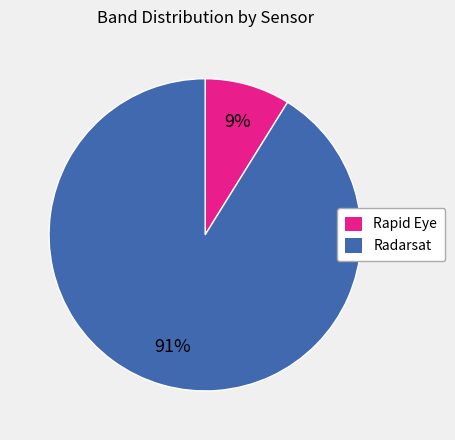

To the nearest percent, what percentage of the pie is Rapid Eye?

9%